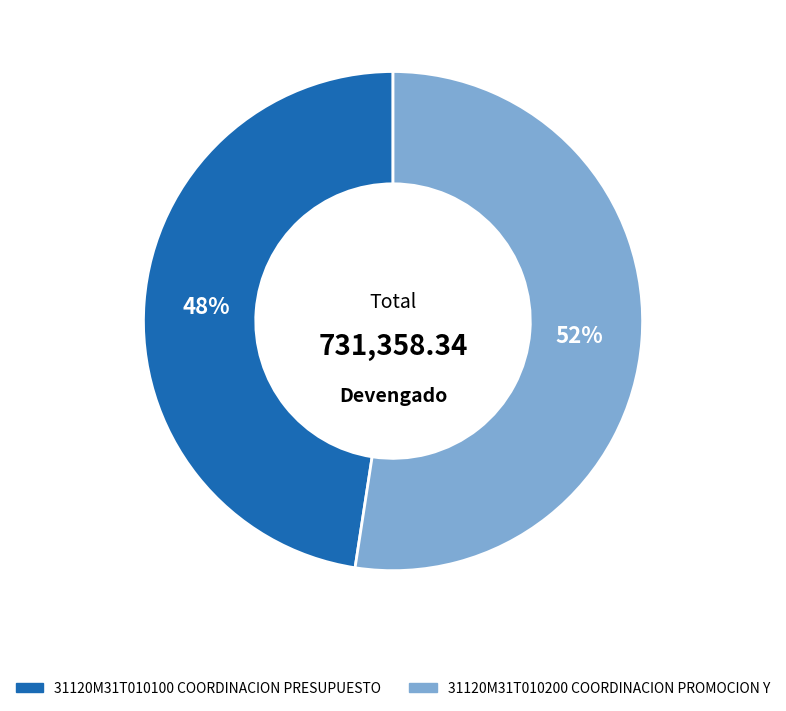

The 31120M31T010100 COORDINACION PRESUPUESTO slice represents 41% of the pie. True or false?

False